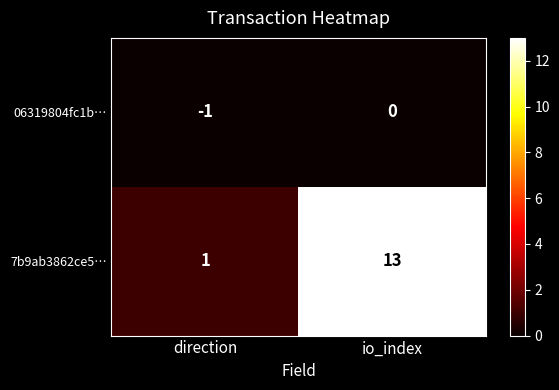

List the labels in order of 06319804fc1b… value, largest first.

io_index, direction